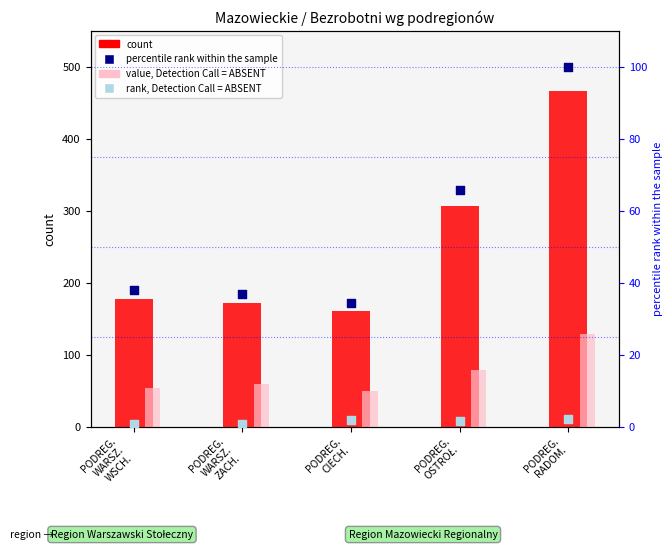

What is the total value across all series at PODREG.
CIECH.?

246.0